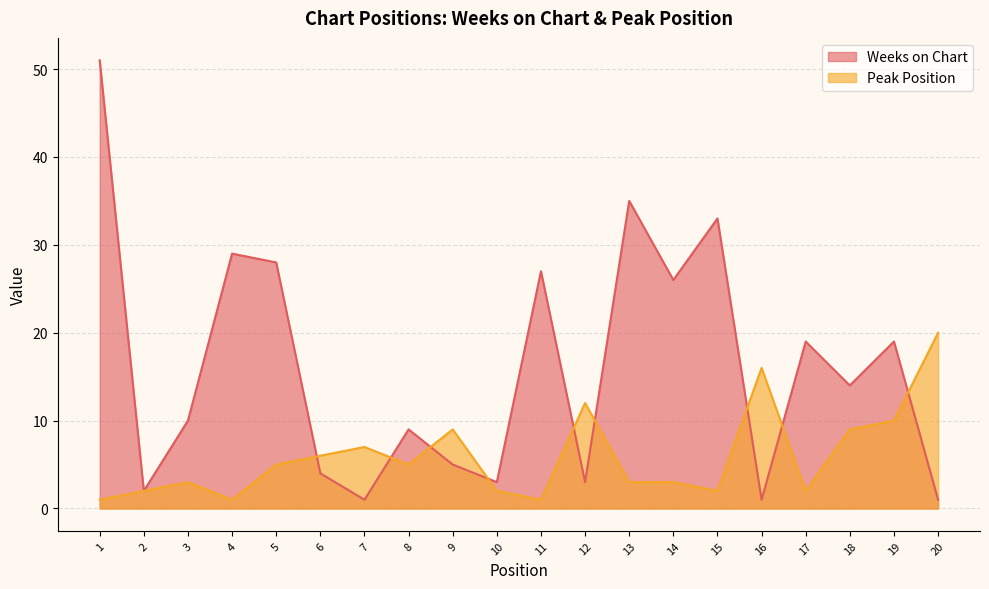

True or false: Weeks on Chart has a value of 33 at 15.

True